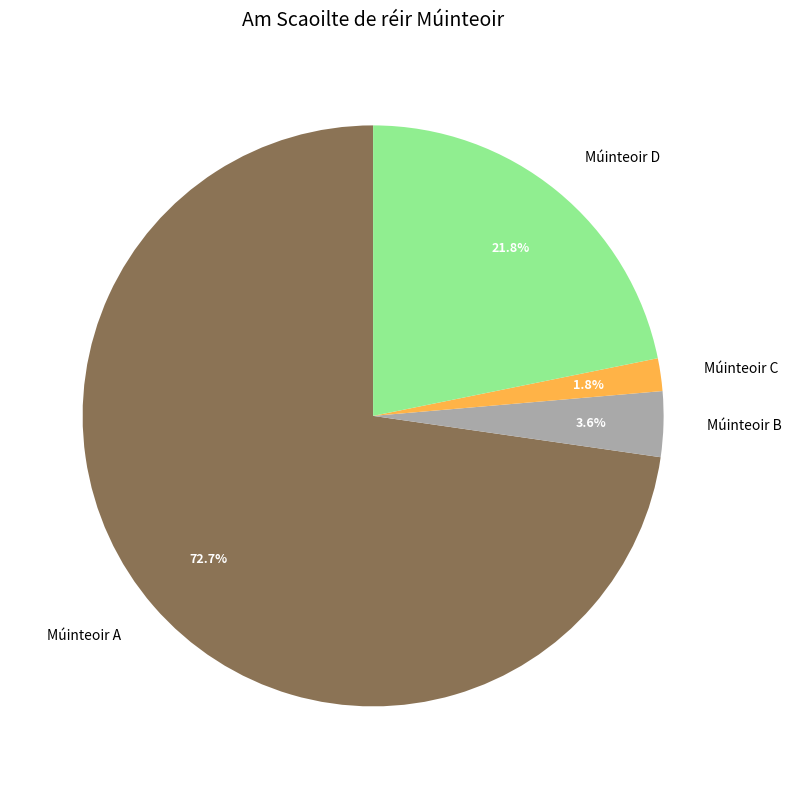

Do Múinteoir C and Múinteoir B together represent more than half of the pie?

No